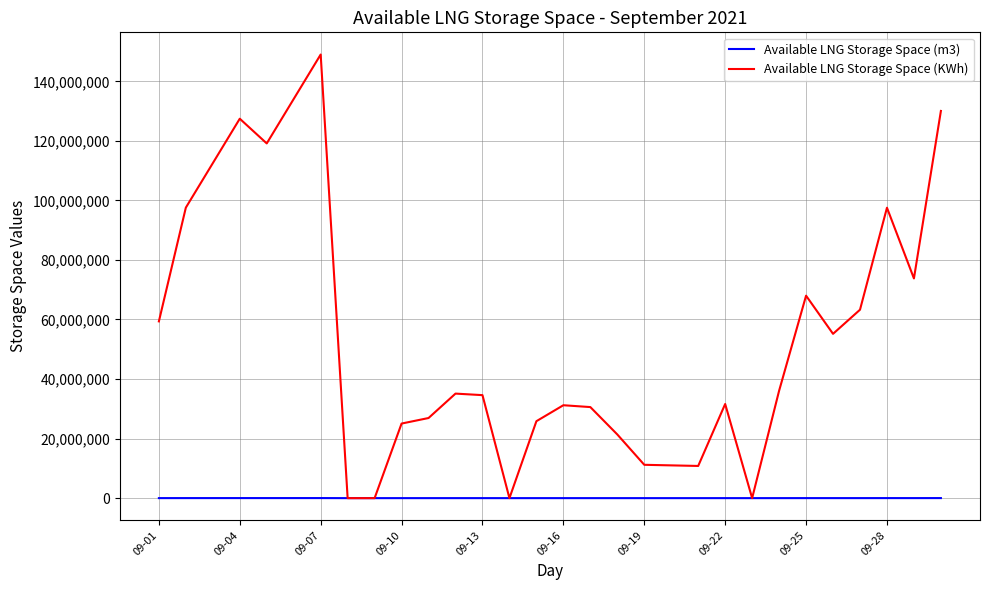

What is the maximum value for Available LNG Storage Space (KWh)?

148996664